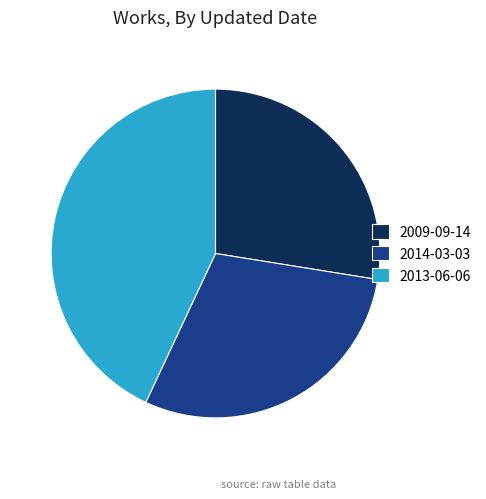

How many slices are in this pie chart?

3